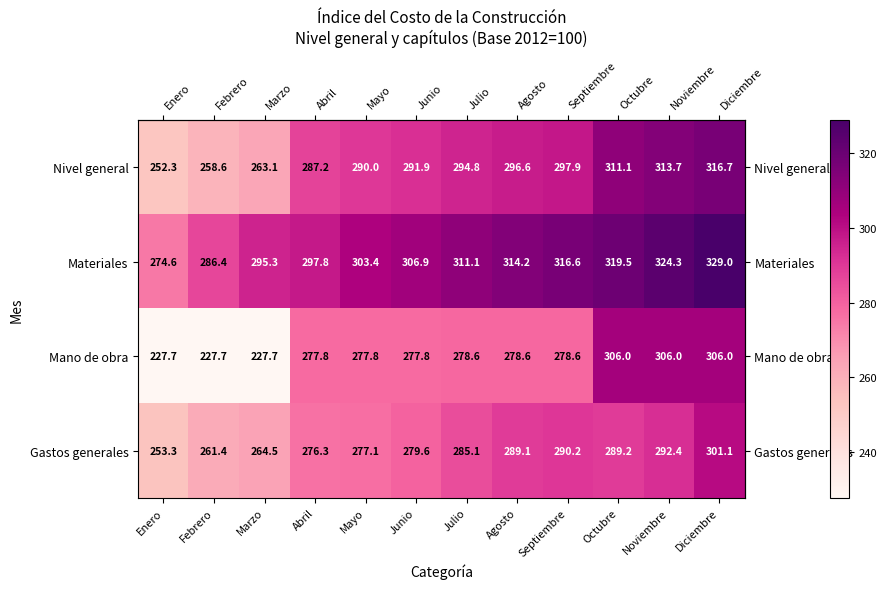

List the series in order of their overall mean, highest first.

Materiales, Nivel general, Gastos generales, Mano de obra